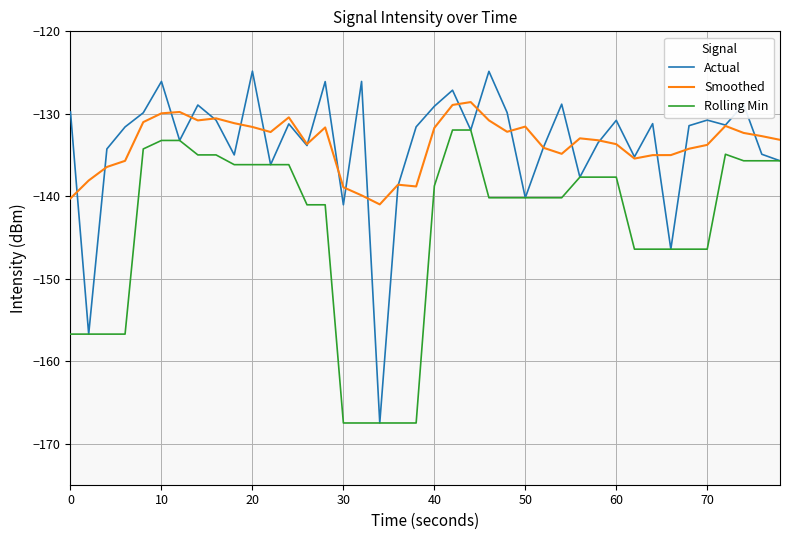

What is the average value of the Rolling Min series?

-143.8